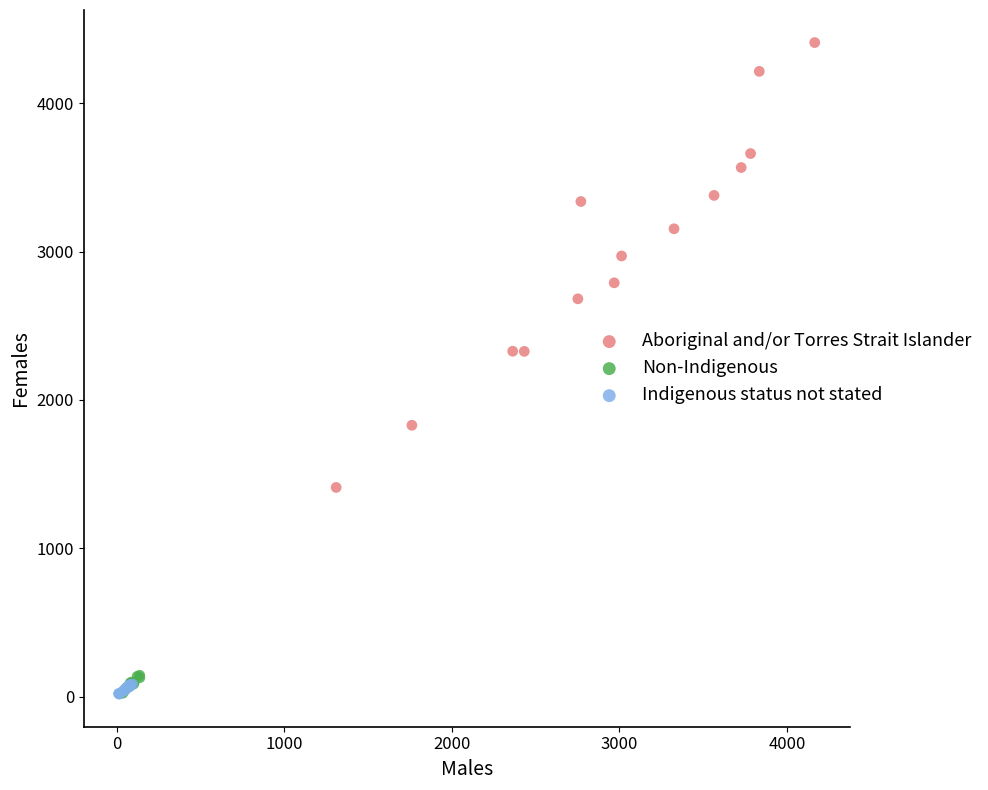

Which series contains the highest Y value?

Aboriginal and/or Torres Strait Islander